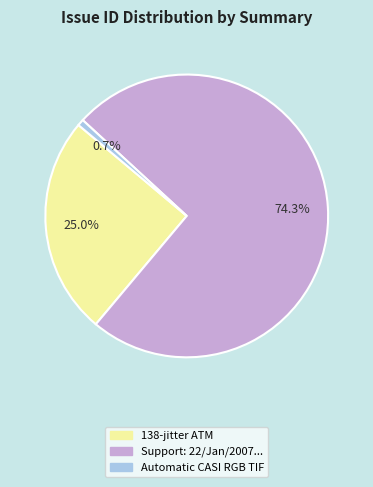

Which slice represents more than half of the pie?

Support: 22/Jan/2007, Mohammed Haq